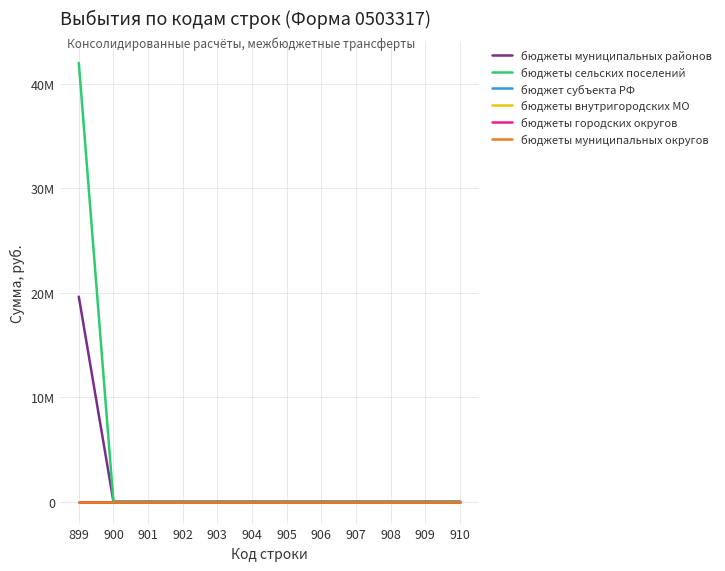

Does the chart display data point markers on the line(s)?

No